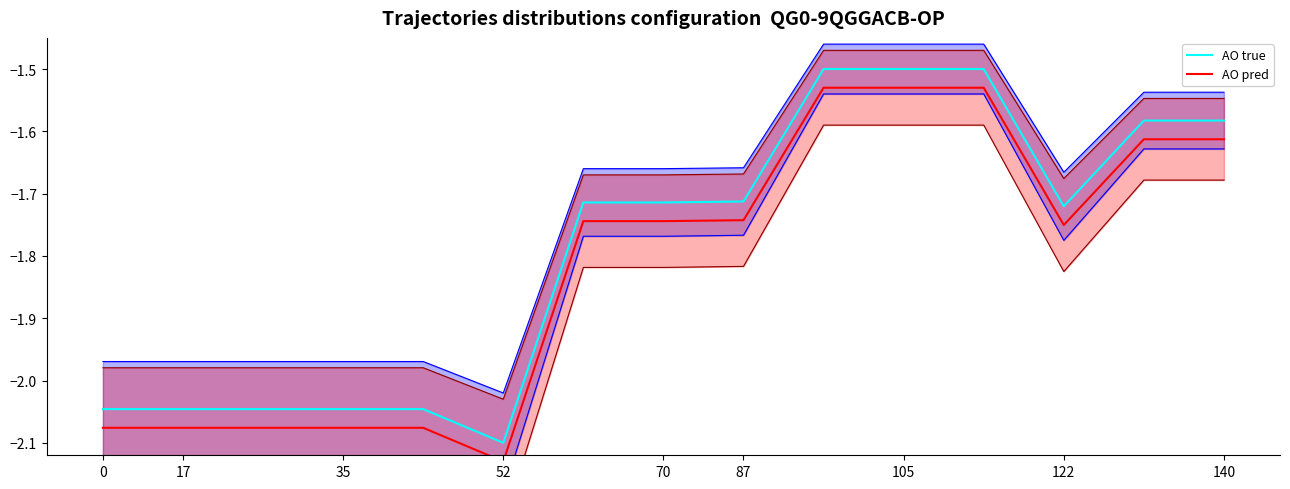

Between 17 and 13, which series saw the biggest shift?

AO true